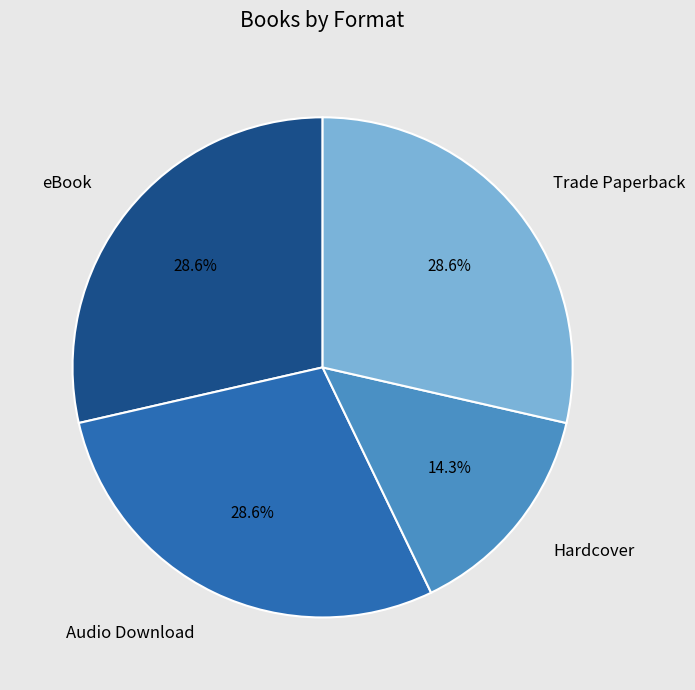

What is the smallest slice in the pie chart?

Hardcover